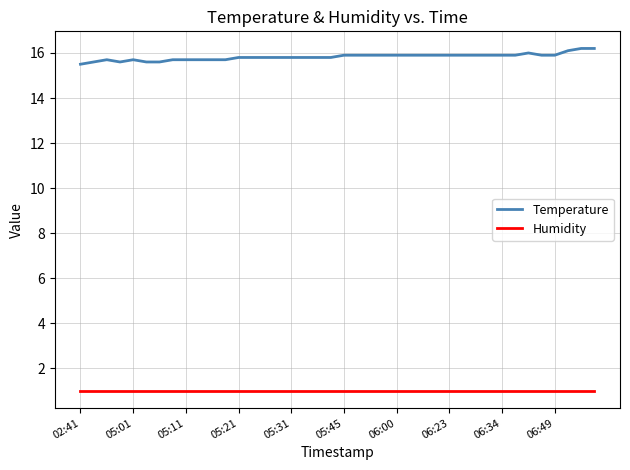

What is the minimum value shown in the chart?

1.0